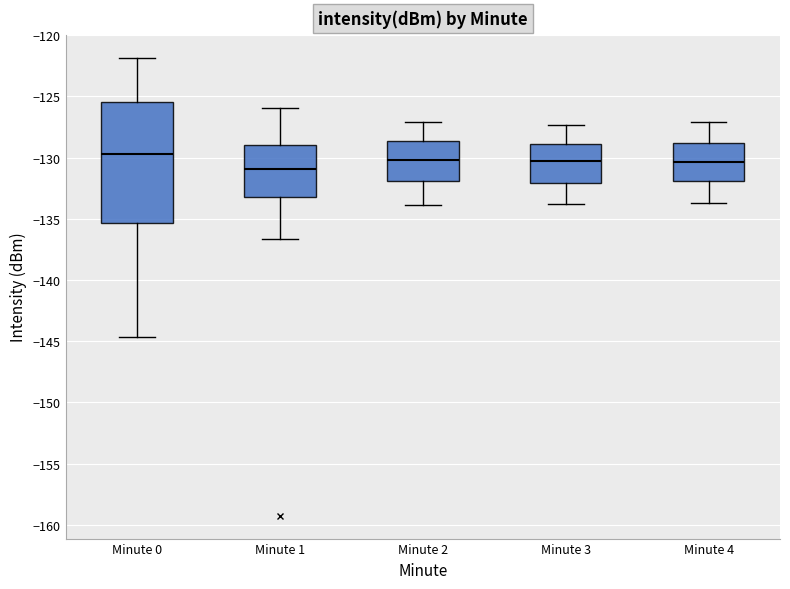

Where does the median line of the box for Minute 1 sit on the y-axis? The values are not printed on the chart, so give them approximately, as read against the axis.

-131.0